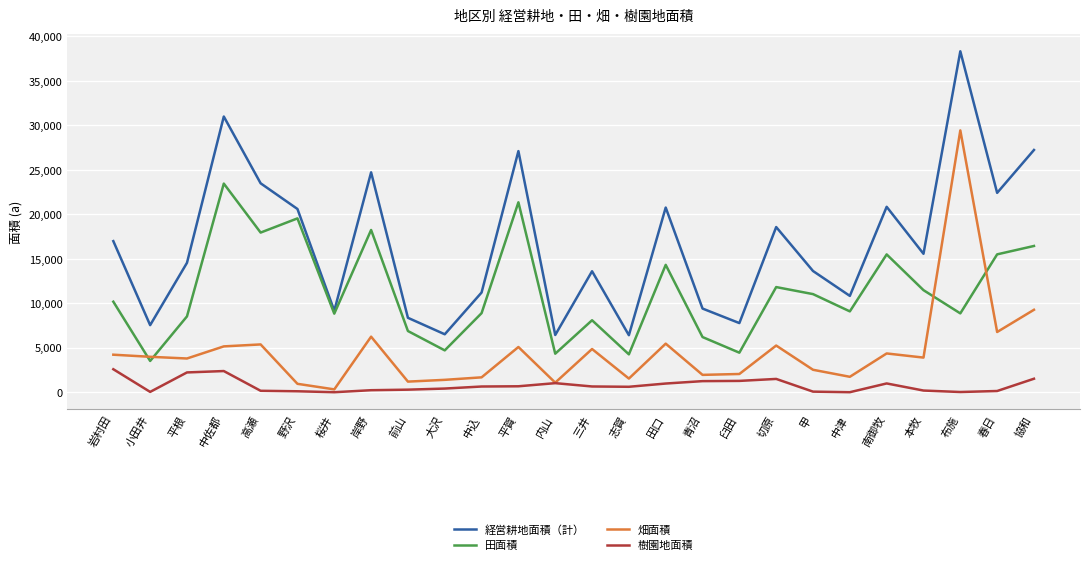

True or false: 樹園地面積 and 経営耕地面積（計） intersect in this chart.

False